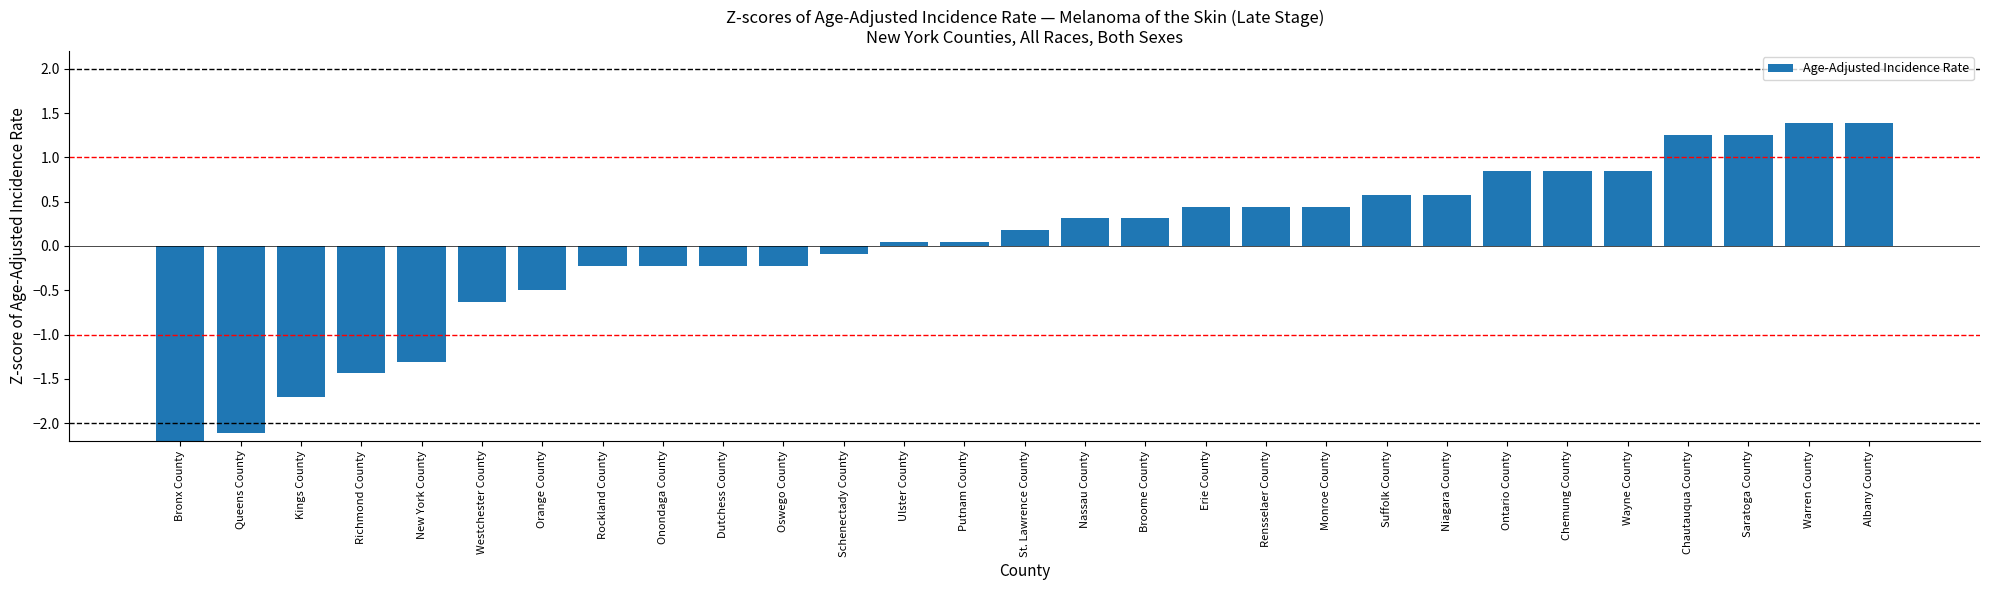

What is the approximate value at Orange County?

-0.5